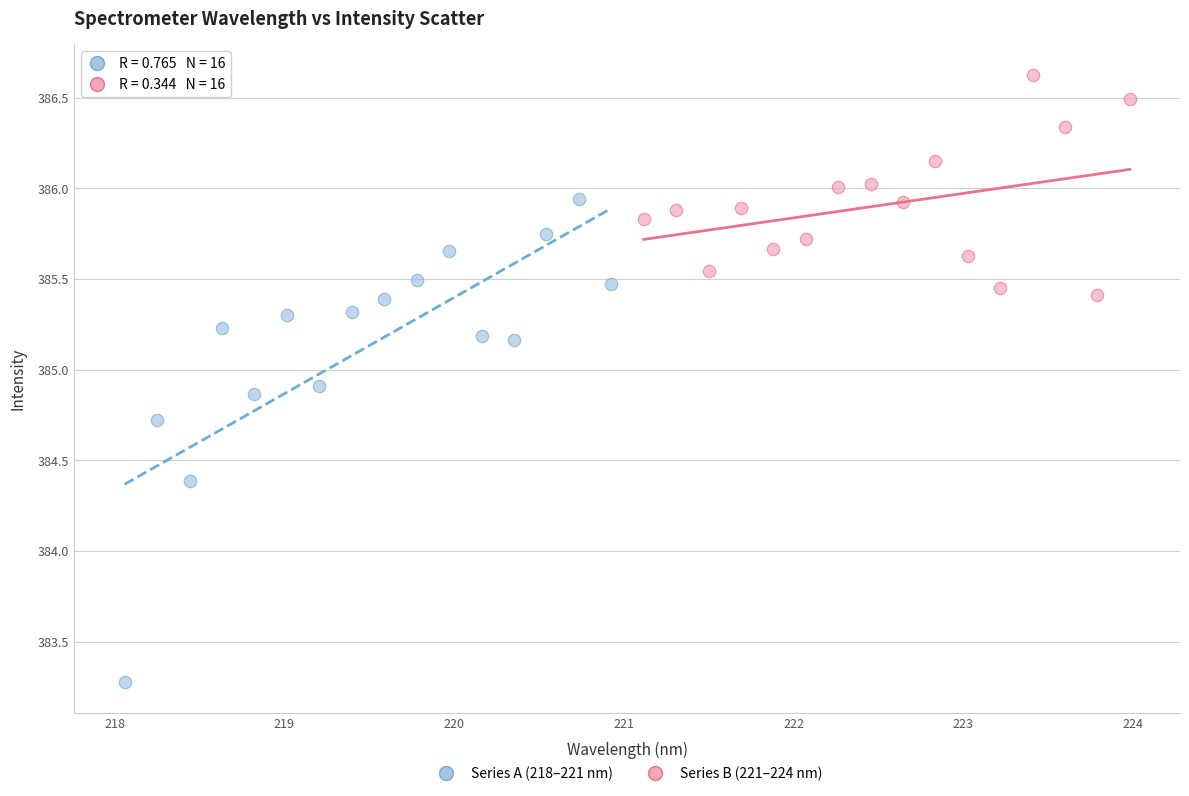

Which series reaches the minimum Y coordinate?

Series A (218–221 nm)